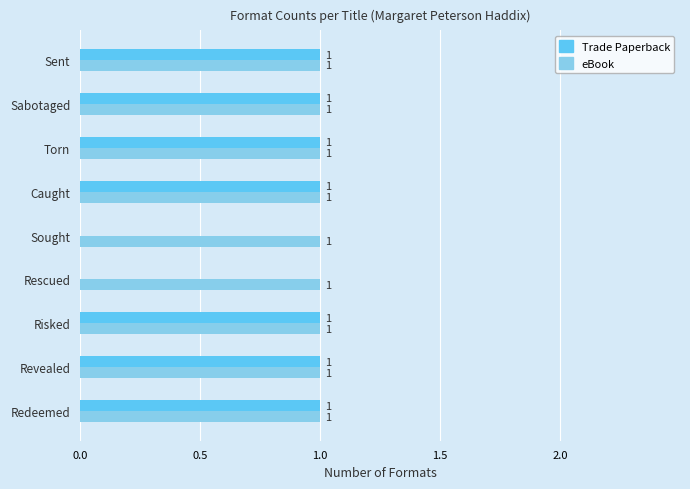

What is the sum of all eBook values?

9